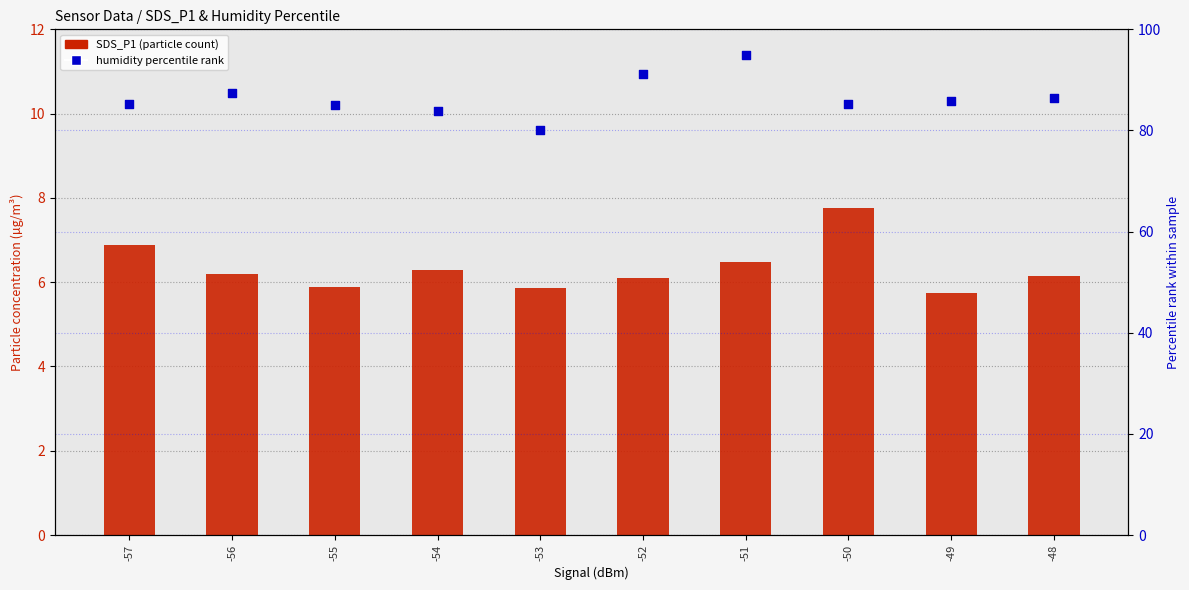

At how many categories does at least one series exceed 13?

10